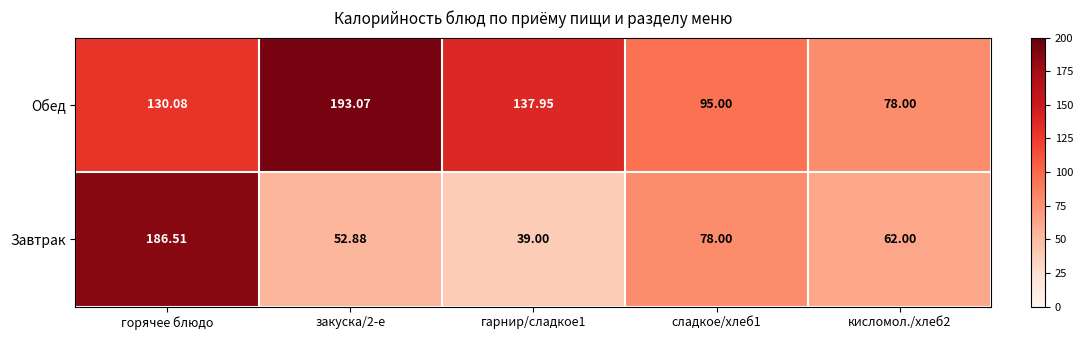

Rank the series by their average value, from lowest to highest.

Завтрак, Обед